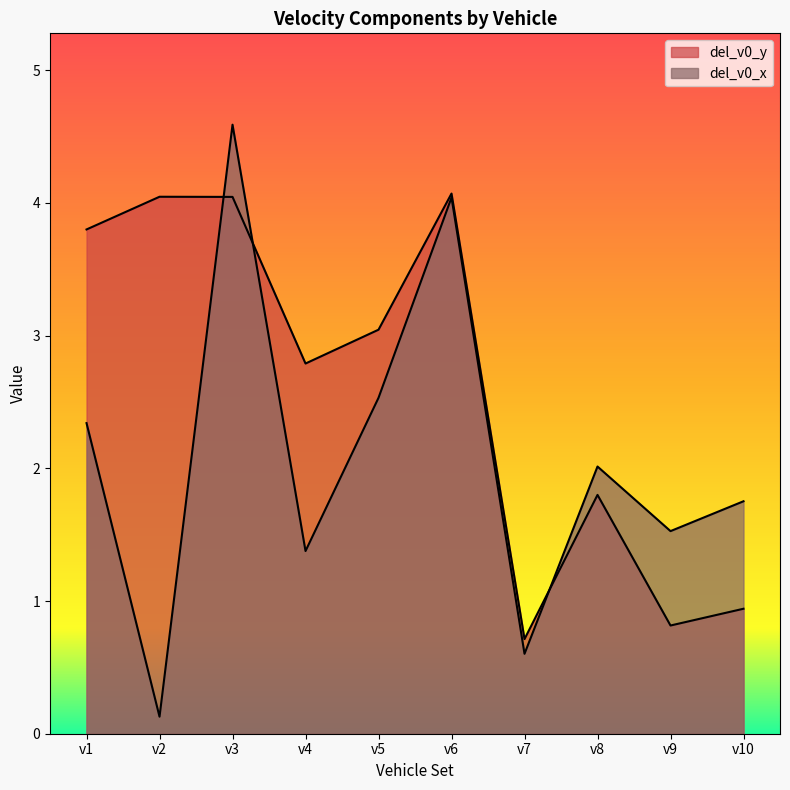

How many series are shown in this chart?

2